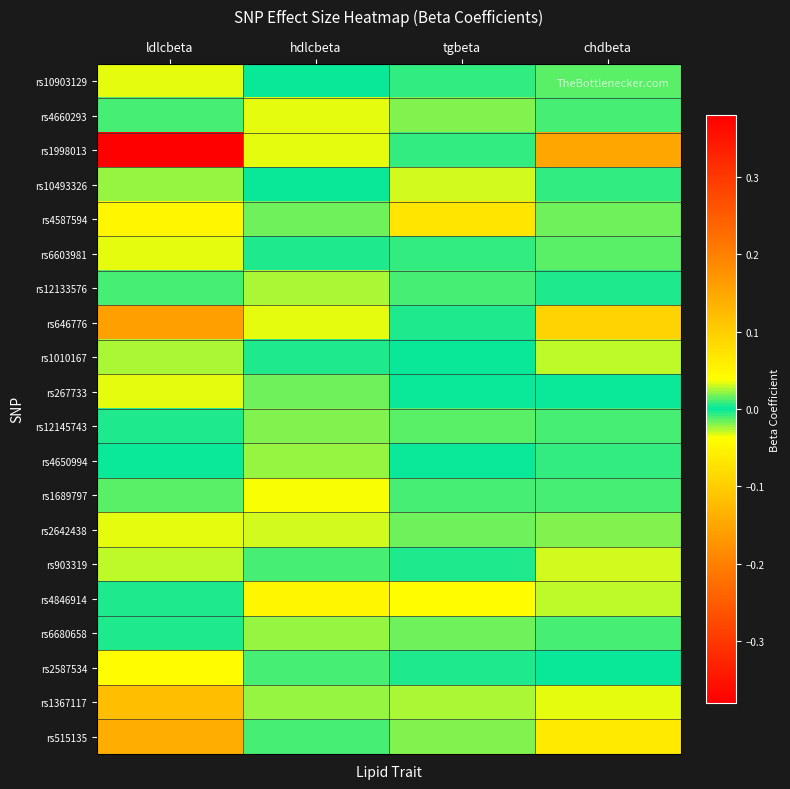

What is the difference between the highest and lowest values at tgbeta?

0.1